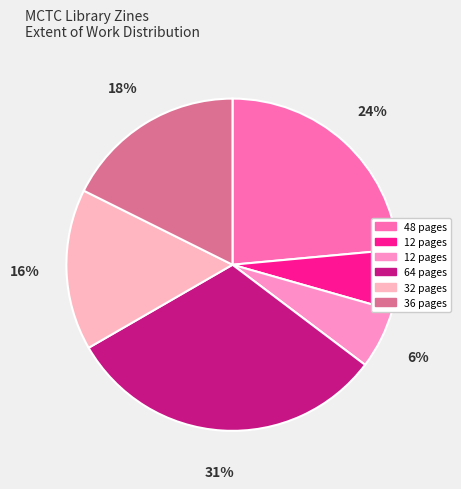

To the nearest percent, what is the average slice percentage?

17%